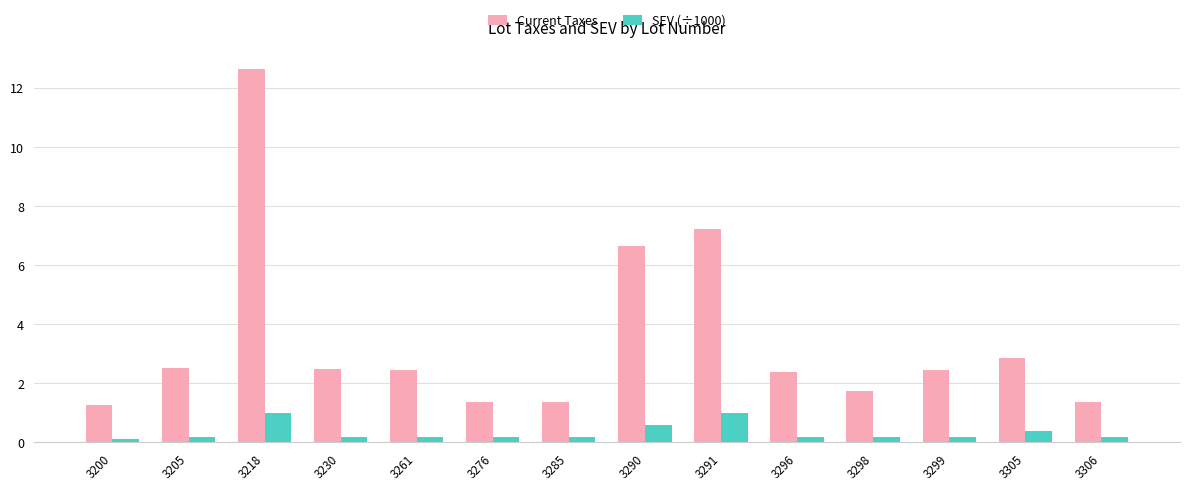

Rank the series by their maximum value, from highest to lowest.

Current Taxes, SEV (÷1000)